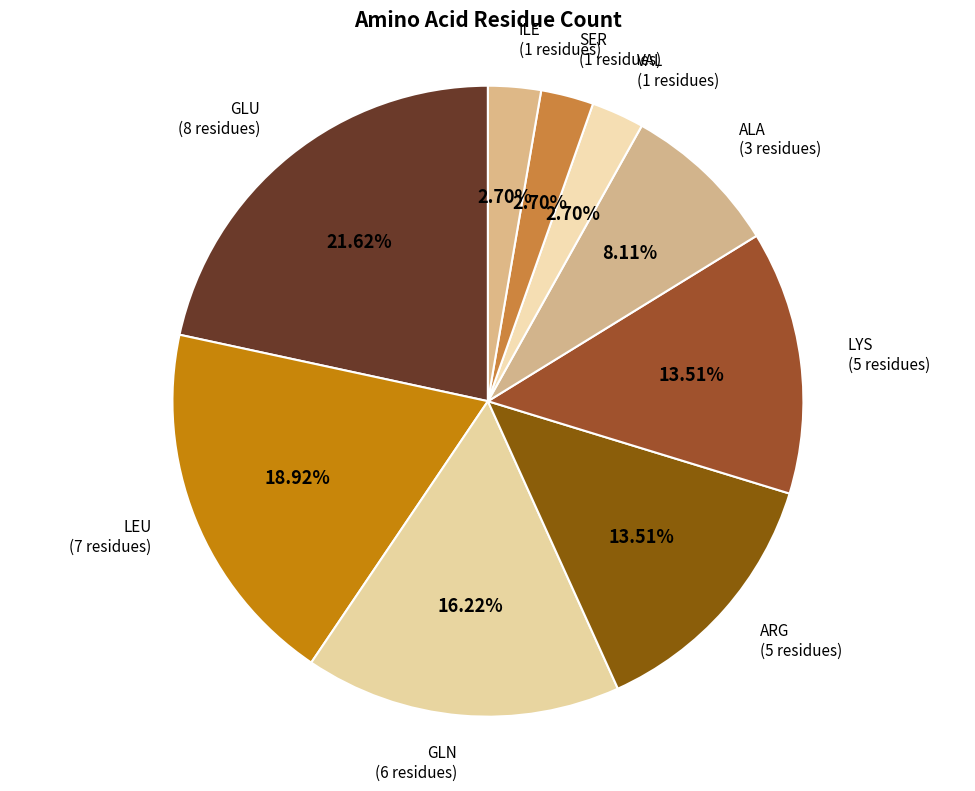

How many segments does this pie chart have?

9